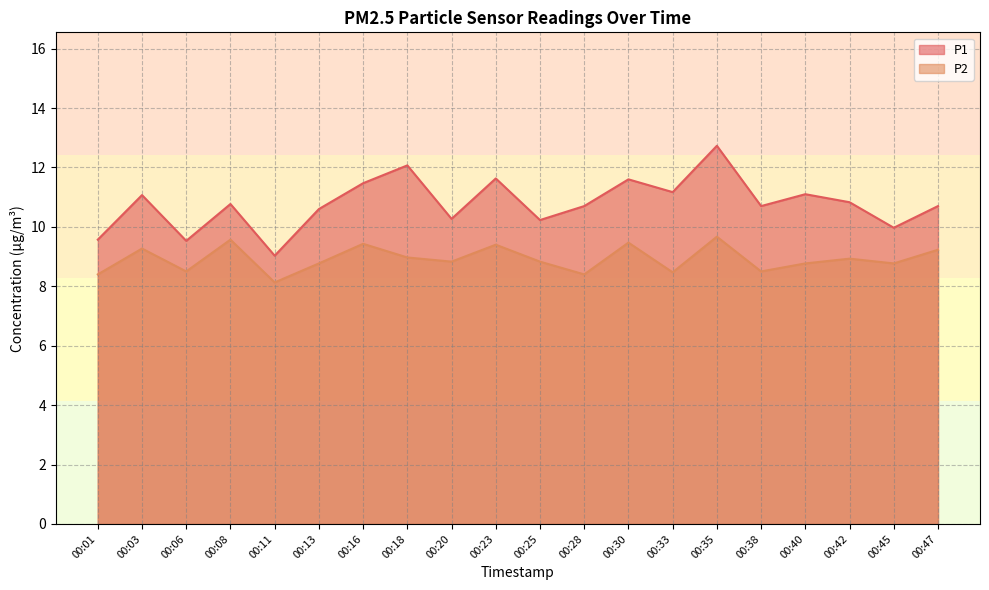

In P2, how many points are higher than both neighbors (excluding endpoints)?

7